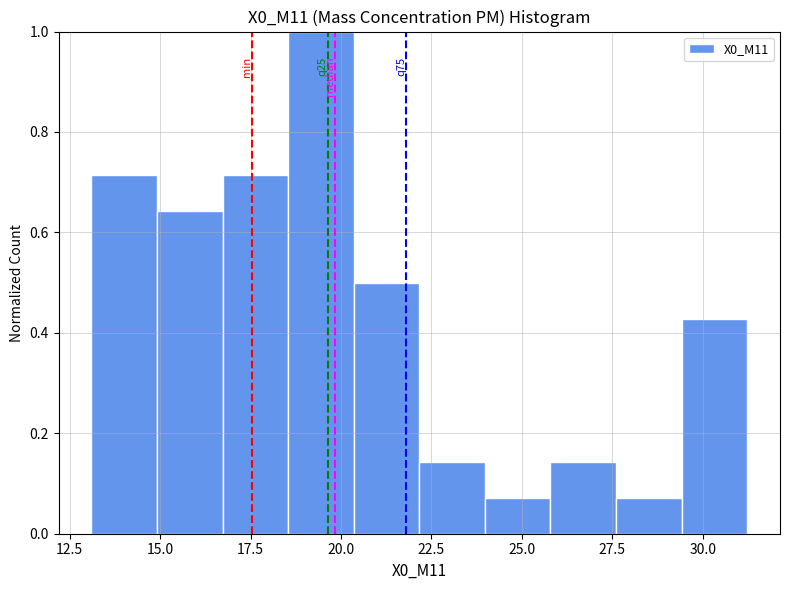

Read against the x-axis, roughly where is the centre of the tallest bar?

19.5